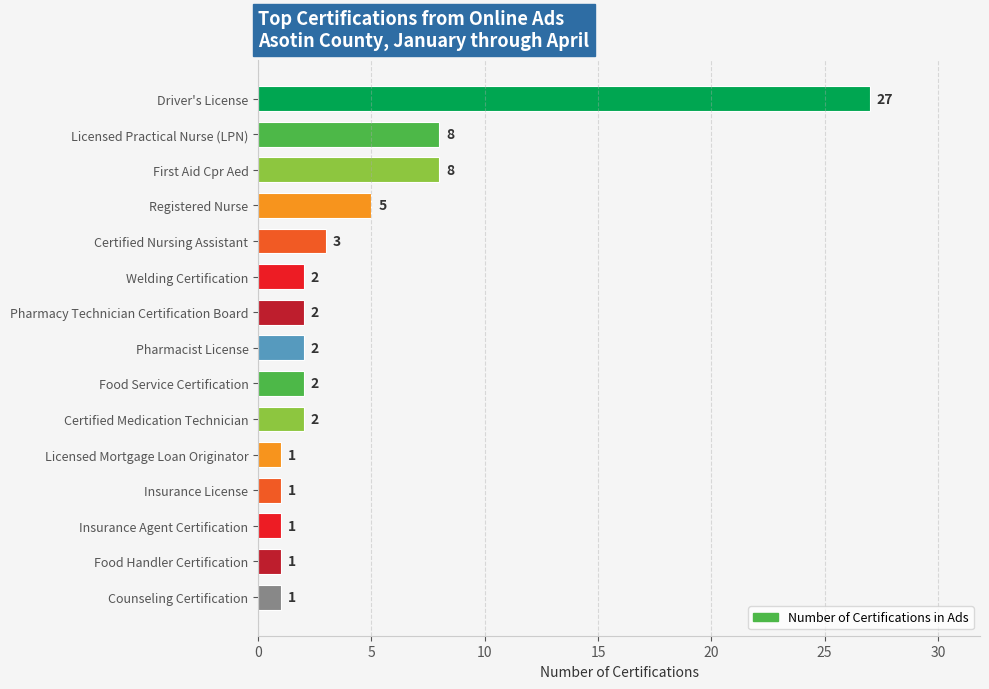

What is the difference between the second highest and second lowest values?

7